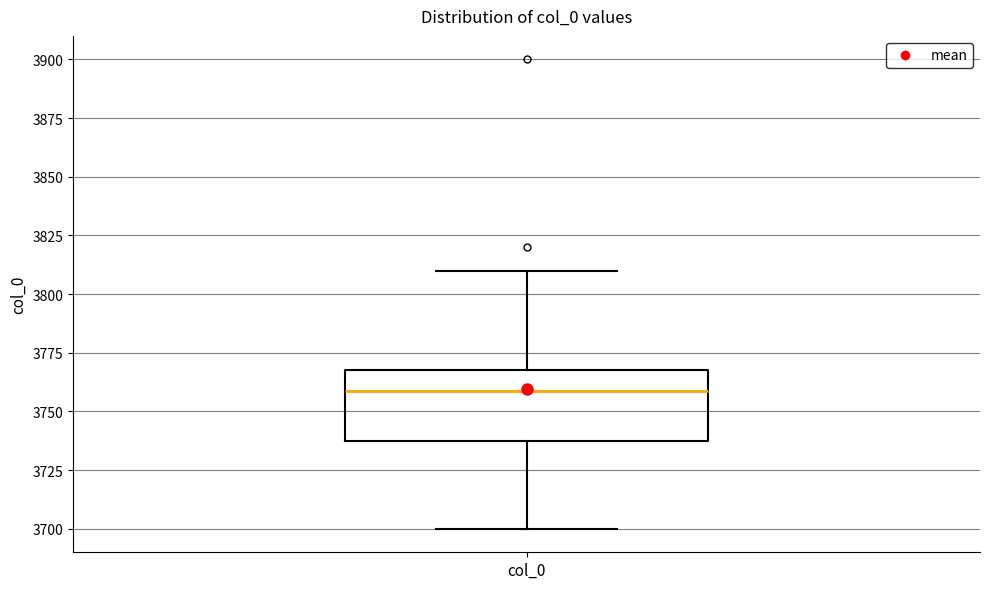

Transcribe this box plot: give where the median line is, the range the box spans, and where the two whiskers end, as read against the y-axis. The values are not printed on the chart, so give them approximately, as read against the axis.

median 3760, box 3740 to 3770, whiskers 3700 to 3810